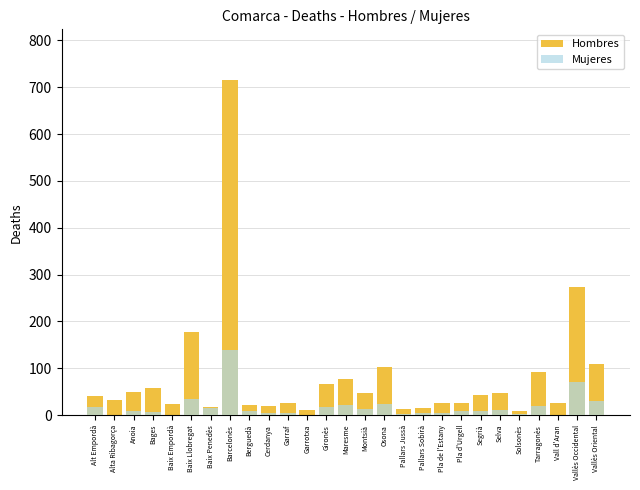

What is the label of the 2nd bar from the right?

Vallès Occidental